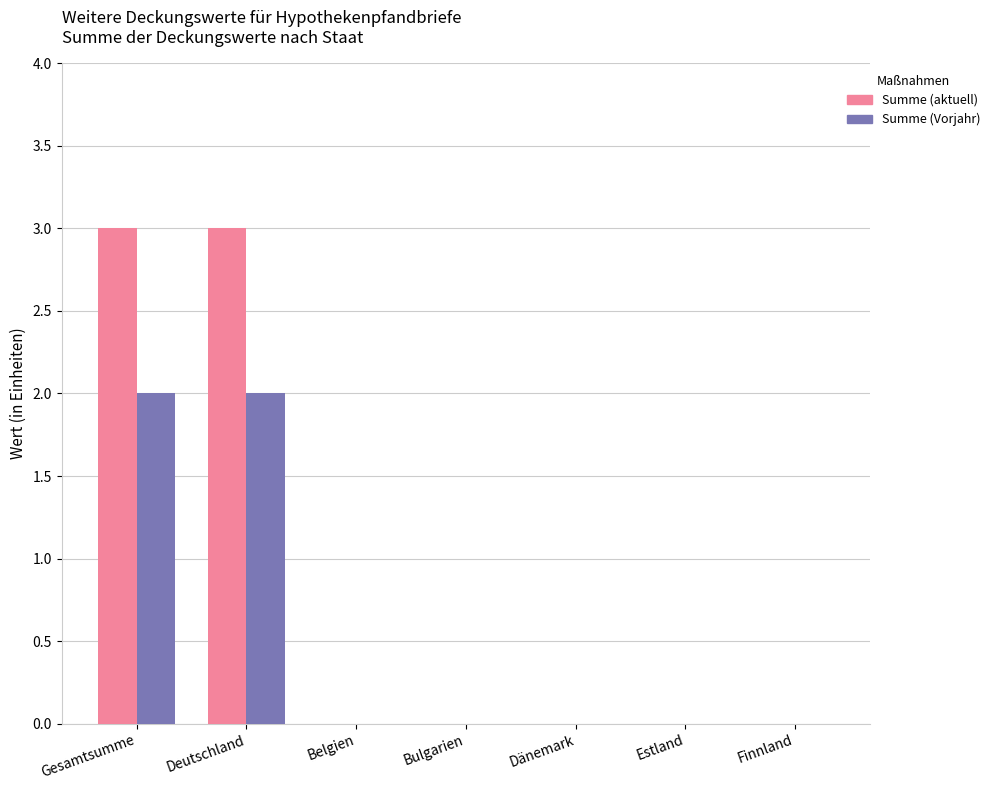

Reading left to right, transcribe all the data shown in this chart.

Summe (aktuell): Gesamtsumme=3	Deutschland=3	Belgien=0	Bulgarien=0	Dänemark=0	Estland=0	Finnland=0
Summe (Vorjahr): Gesamtsumme=2	Deutschland=2	Belgien=0	Bulgarien=0	Dänemark=0	Estland=0	Finnland=0